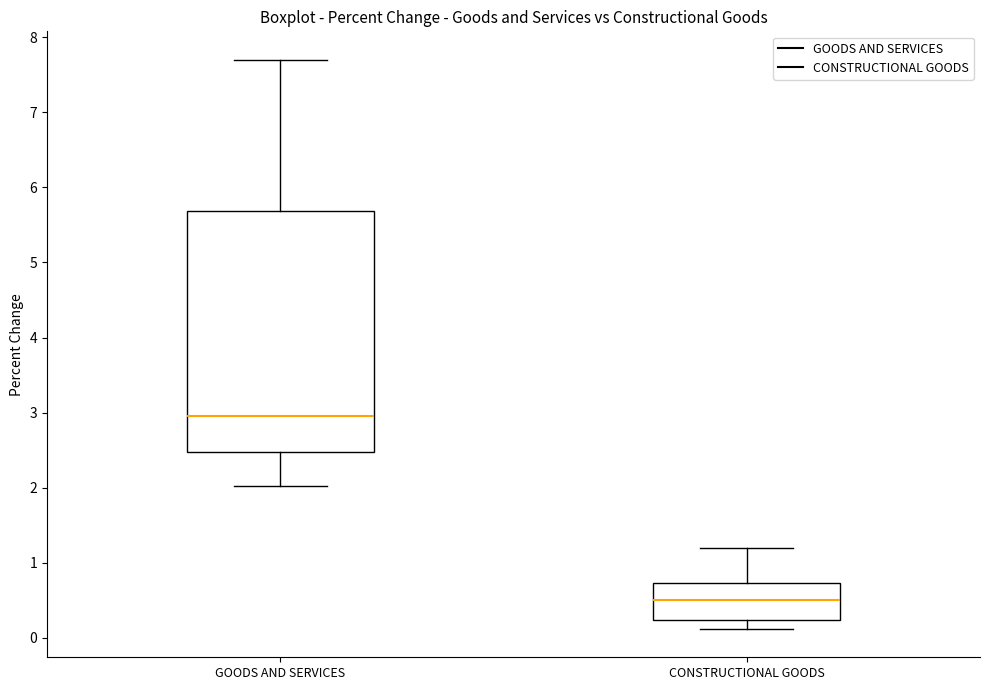

Reading left to right, transcribe this box plot: for each box, give where its median line is, the range the box spans, and where its two whiskers end, as read against the y-axis. The values are not printed on the chart, so give them approximately, as read against the axis.

GOODS AND SERVICES: median 3.0, box 2.5 to 5.7, whiskers 2.0 to 7.7
CONSTRUCTIONAL GOODS: median 0.5, box 0.2 to 0.7, whiskers 0.1 to 1.2